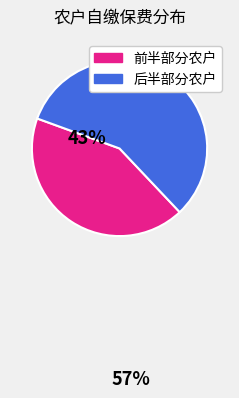

Is there any slice that represents more than half of the pie?

Yes